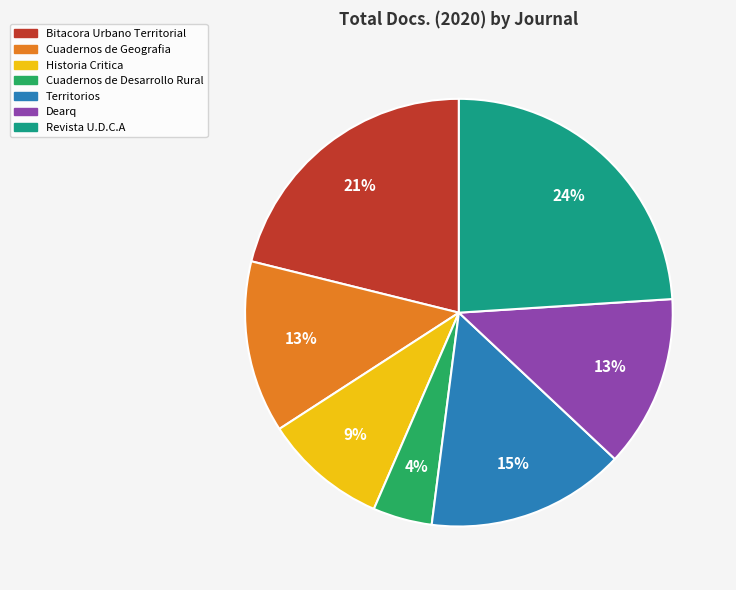

Which category has the smallest portion of the pie?

Cuadernos de Desarrollo Rural